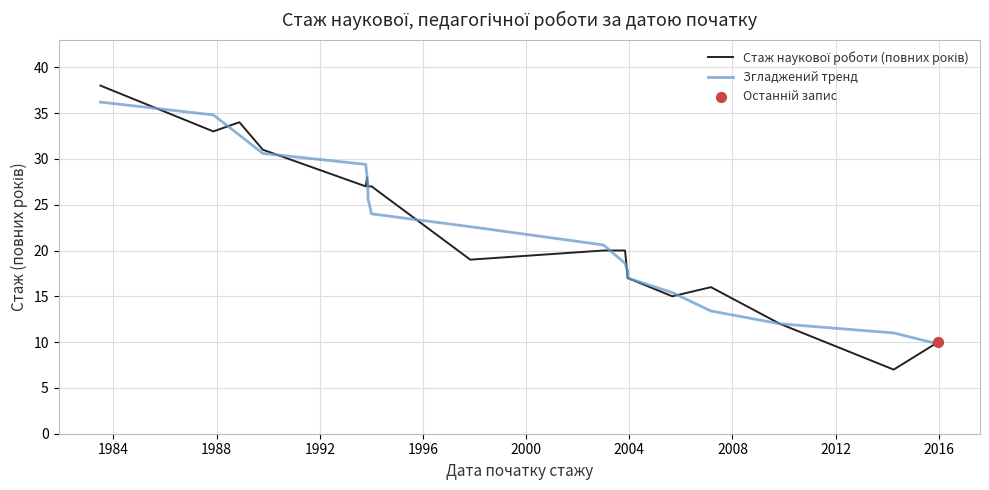

What are all the series names shown in the legend?

Стаж наукової роботи (повних років), Згладжений тренд